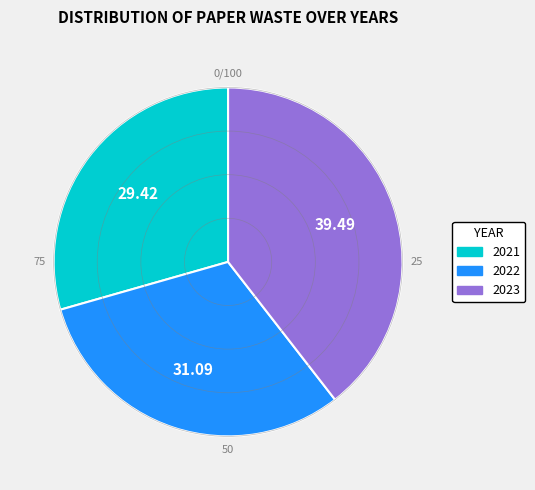

Which category has the smallest portion of the pie?

2021